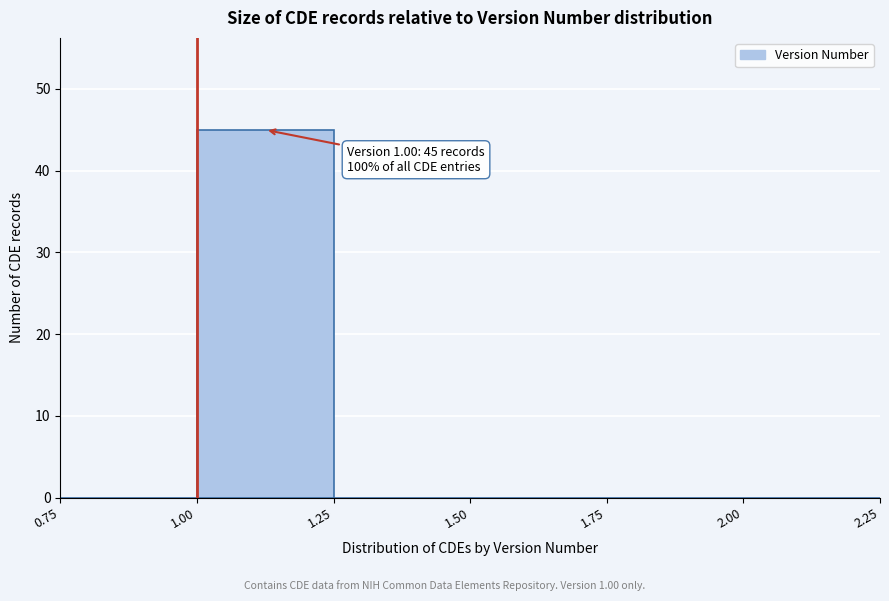

Which range on the x-axis has the tallest bar?

1.00 to 1.25